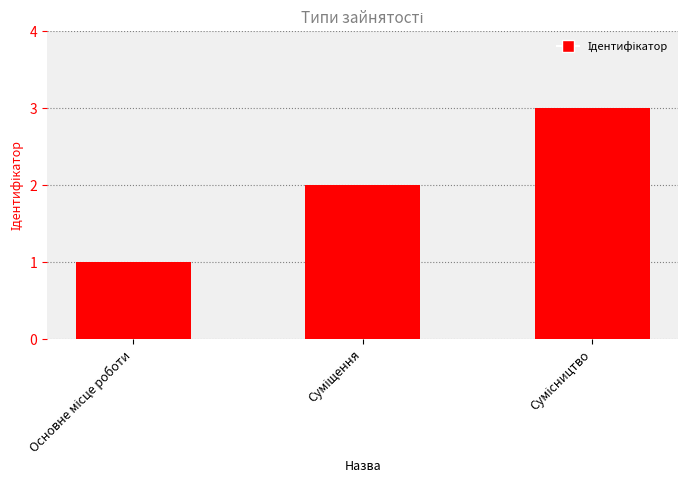

What is the sum of all values?

6